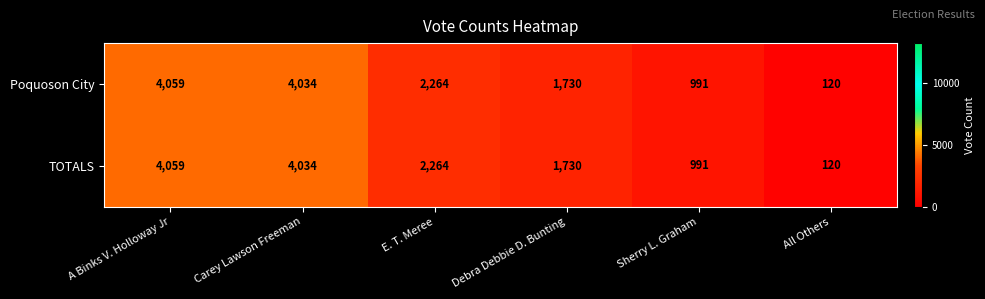

At which category does the chart reach its minimum across all series?

All Others